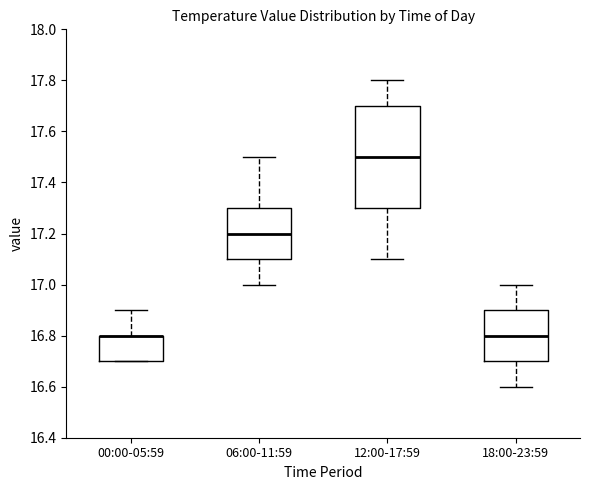

Which box is the tallest, from its lower edge to its upper edge?

12:00-17:59